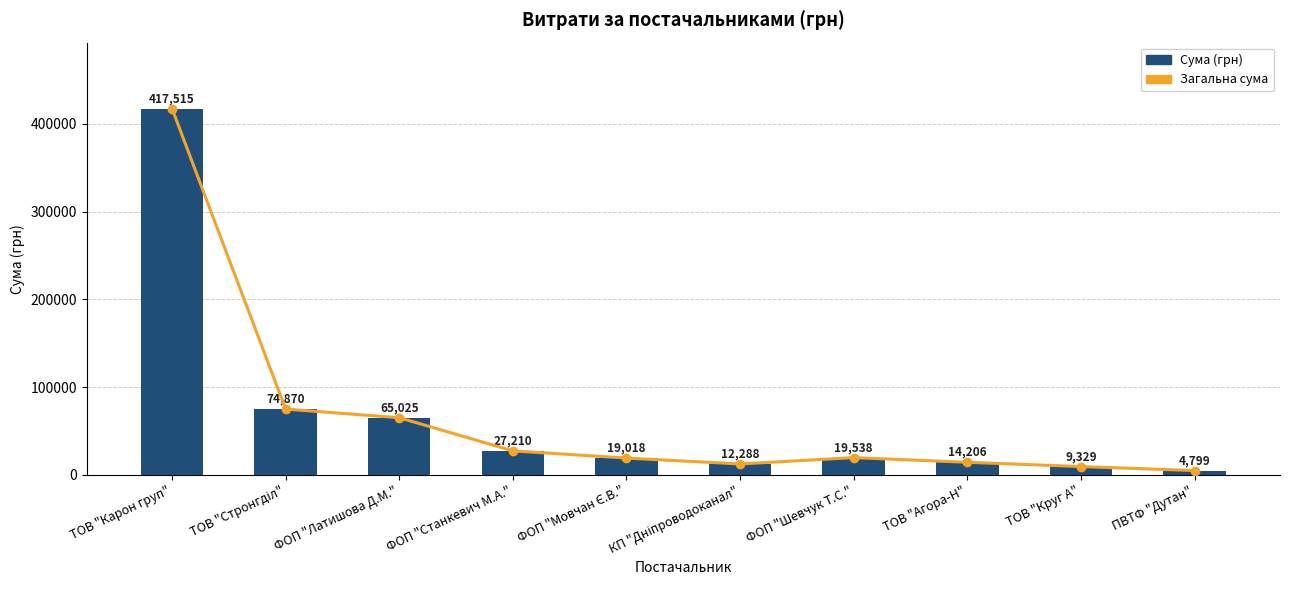

What is the total value across all series at ФОП "Станкевич М.А."?

54420.0